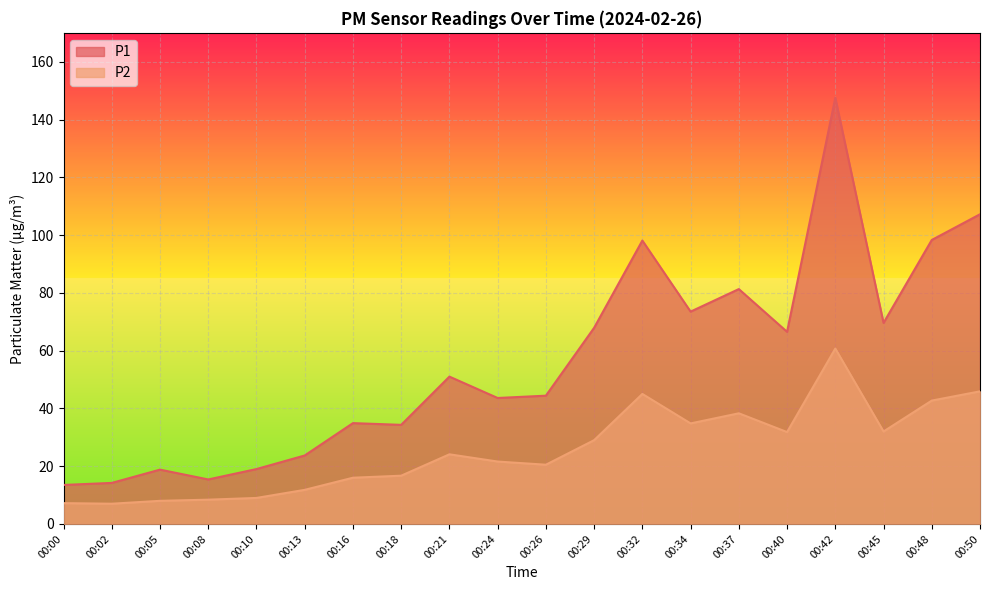

Reading left to right, extract all data points from this chart.

P1: 13.5	14.2	18.8	15.4	19.0	23.7	34.9	34.3	51.0	43.6	44.4	67.9	98.1	73.5	81.3	66.5	147.5	69.6	98.3	107.2
P2: 7.2	7.0	8.0	8.4	9.0	11.8	16.0	16.7	24.1	21.6	20.5	29.0	45.0	34.8	38.3	31.8	60.7	32.0	42.7	45.9